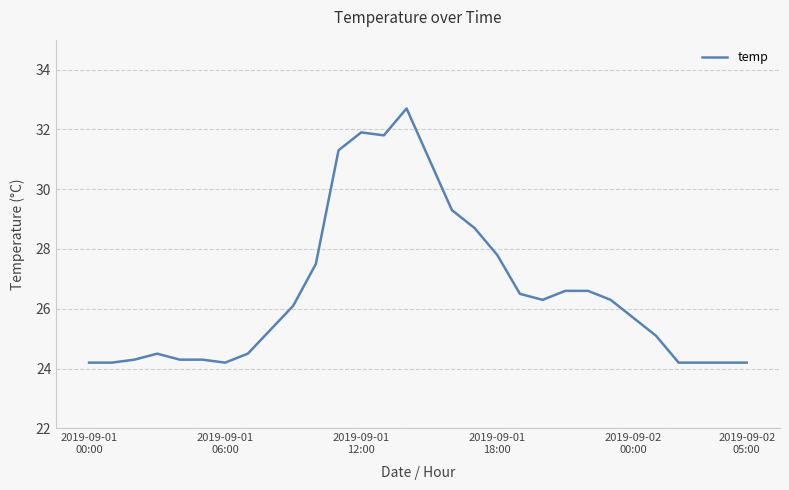

What is the difference between the maximum and minimum values?

8.5